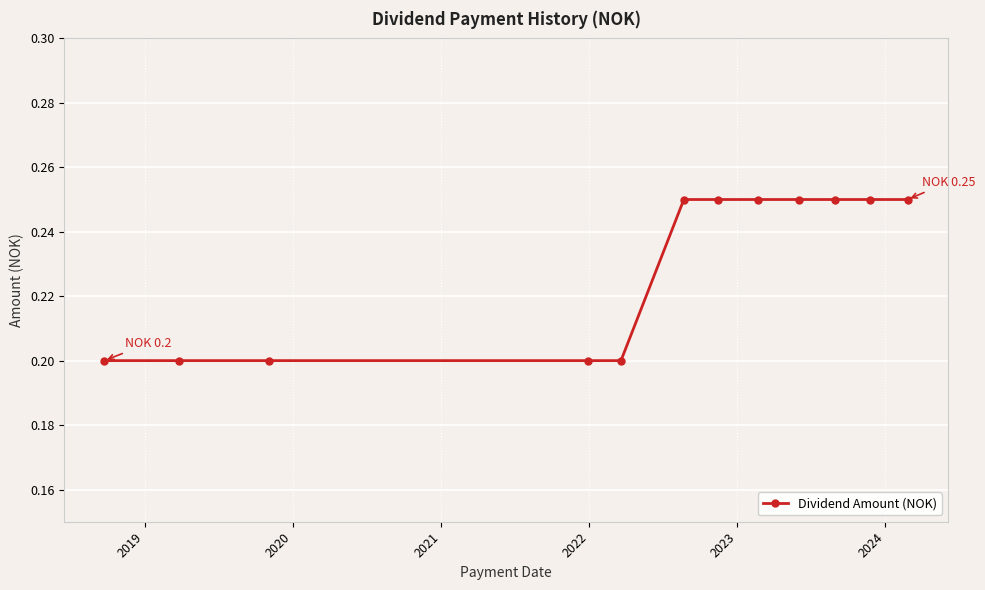

Count the values in the range 0 to 1.

12